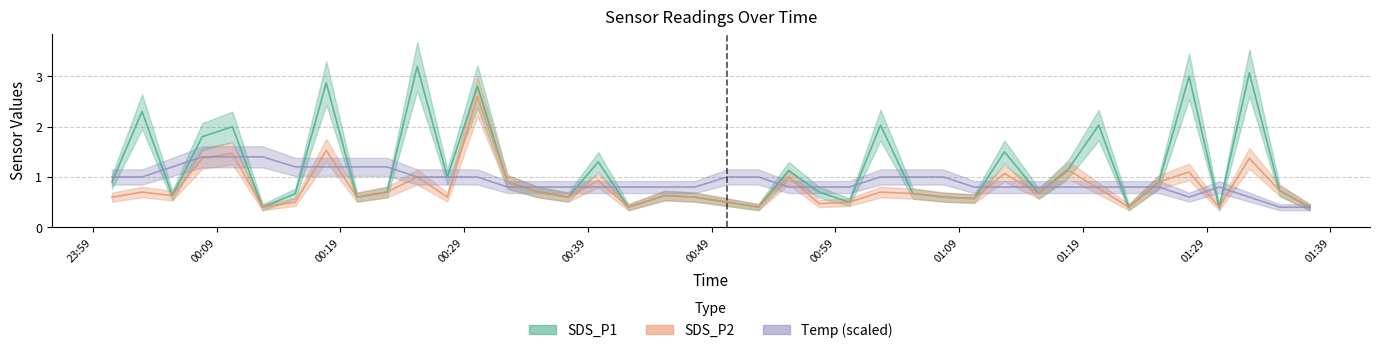

How many lines are shown in the chart?

3